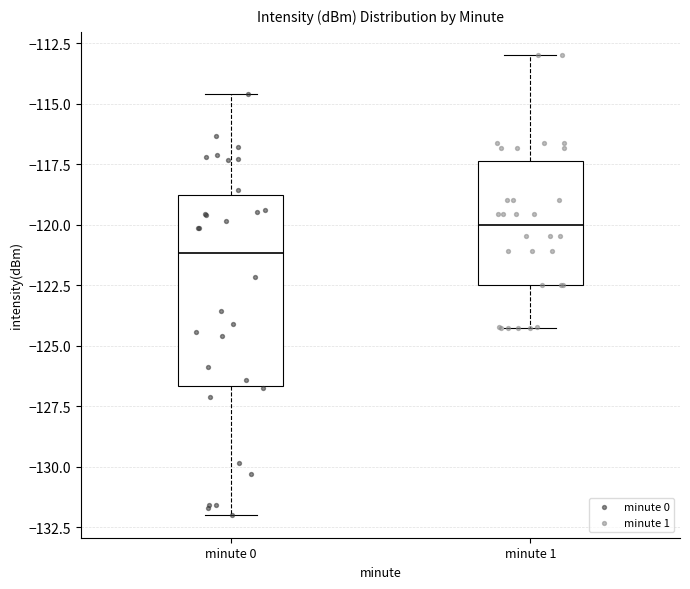

Reading left to right, read every box against the y-axis: the position of its median line, the range the box covers, and the ends of its whiskers. The values are not printed on the chart, so give them approximately, as read against the axis.

minute 0: median -121.0, box -126.5 to -119.0, whiskers -132.0 to -114.5
minute 1: median -120.0, box -122.5 to -117.5, whiskers -124.5 to -113.0